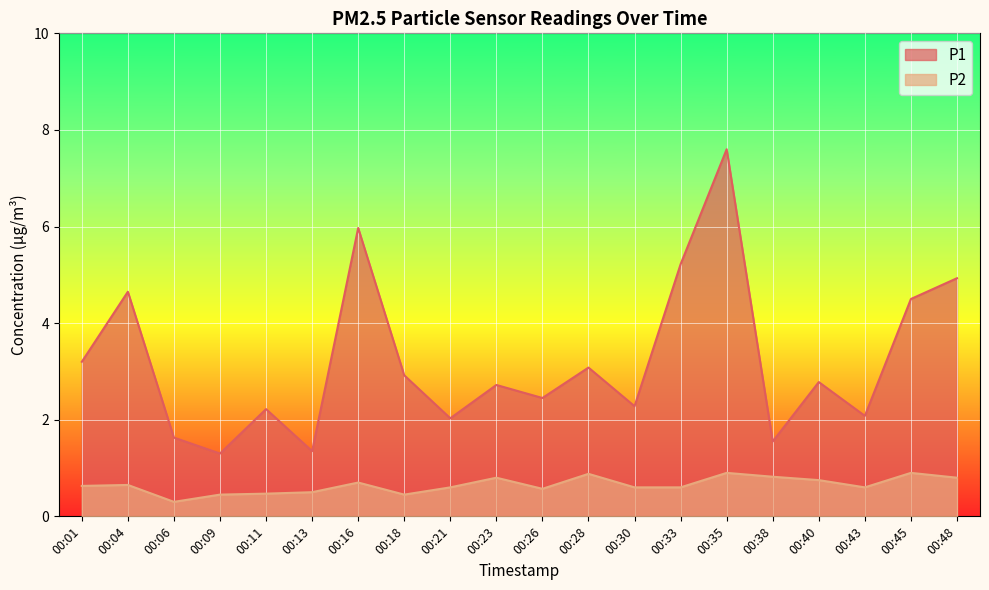

Reading left to right, transcribe all the data shown in this chart.

P1: 00:01=3.2	00:04=4.7	00:06=1.6	00:09=1.3	00:11=2.2	00:13=1.4	00:16=6.0	00:18=2.9	00:21=2.0	00:23=2.7	00:26=2.5	00:28=3.1	00:30=2.3	00:33=5.2	00:35=7.6	00:38=1.6	00:40=2.8	00:43=2.1	00:45=4.5	00:48=4.9
P2: 00:01=0.6	00:04=0.7	00:06=0.3	00:09=0.5	00:11=0.5	00:13=0.5	00:16=0.7	00:18=0.5	00:21=0.6	00:23=0.8	00:26=0.6	00:28=0.9	00:30=0.6	00:33=0.6	00:35=0.9	00:38=0.8	00:40=0.8	00:43=0.6	00:45=0.9	00:48=0.8